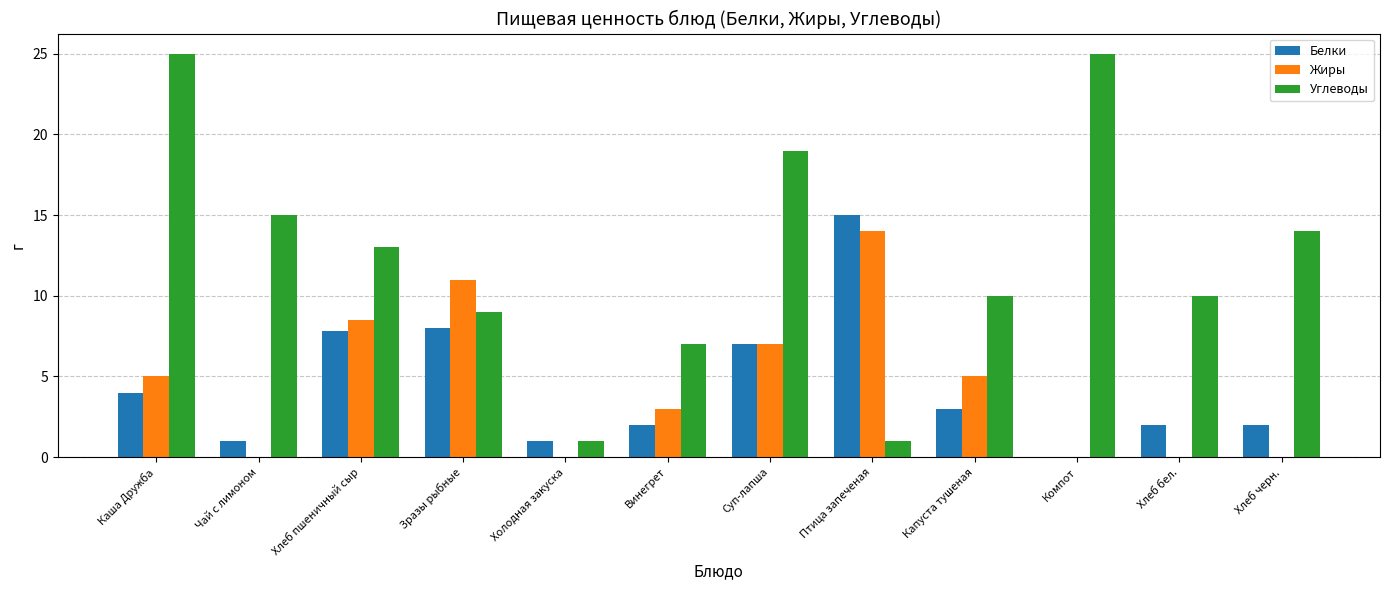

What are all the series names shown in the legend?

Белки, Жиры, Углеводы